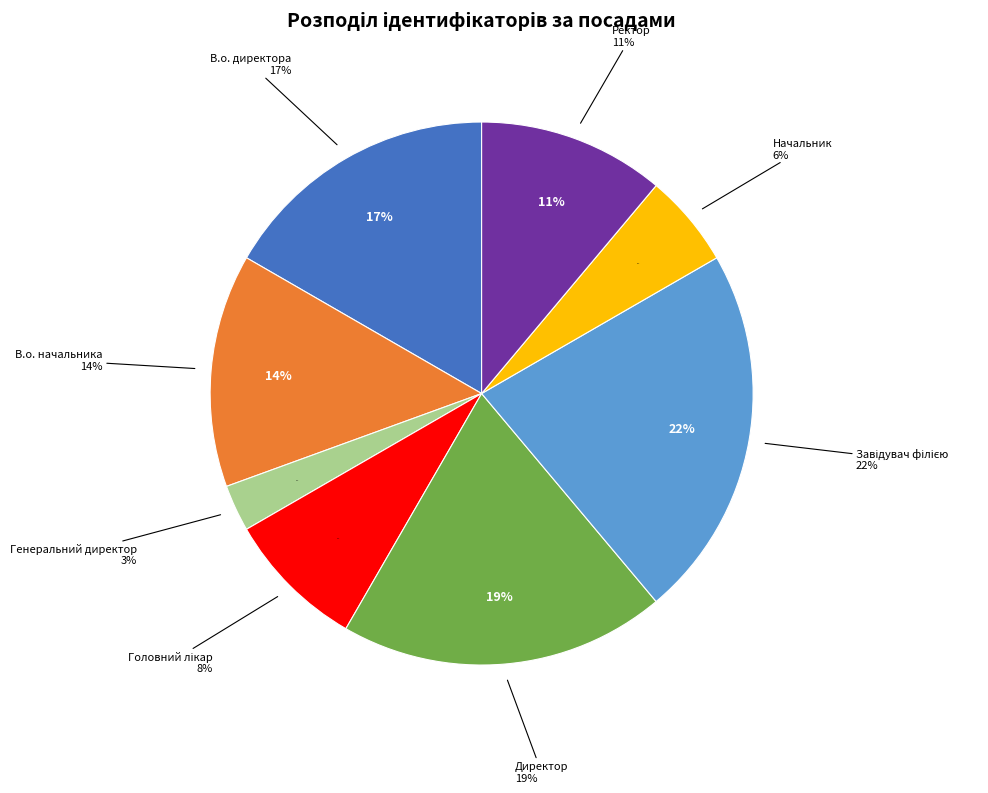

Is it true that Начальник is 6% of the pie?

True